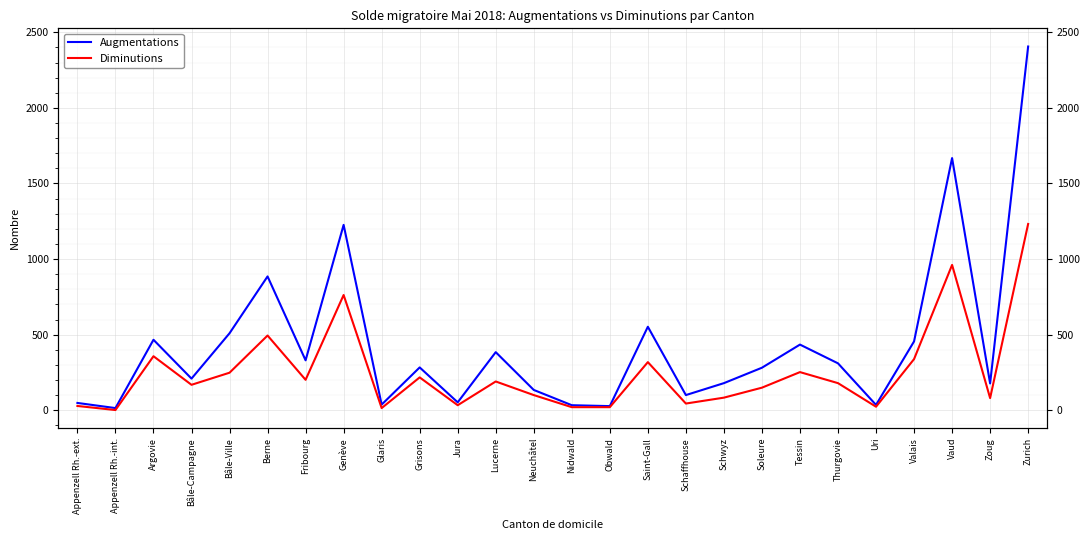

Reading right to left, transcribe all the data shown in this chart.

Augmentations: Zurich=2406	Zoug=177	Vaud=1668	Valais=455	Uri=35	Thurgovie=310	Tessin=434	Soleure=281	Schwyz=179	Schaffhouse=100	Saint-Gall=552	Obwald=27	Nidwald=33	Neuchâtel=134	Lucerne=384	Jura=52	Grisons=283	Glaris=37	Genève=1226	Fribourg=330	Berne=885	Bâle-Ville=509	Bâle-Campagne=209	Argovie=466	Appenzell Rh.-int.=14	Appenzell Rh.-ext.=48
Diminutions: Zurich=1232	Zoug=80	Vaud=961	Valais=338	Uri=23	Thurgovie=179	Tessin=252	Soleure=149	Schwyz=83	Schaffhouse=44	Saint-Gall=318	Obwald=20	Nidwald=20	Neuchâtel=100	Lucerne=190	Jura=33	Grisons=217	Glaris=14	Genève=762	Fribourg=201	Berne=494	Bâle-Ville=248	Bâle-Campagne=168	Argovie=357	Appenzell Rh.-int.=1	Appenzell Rh.-ext.=28